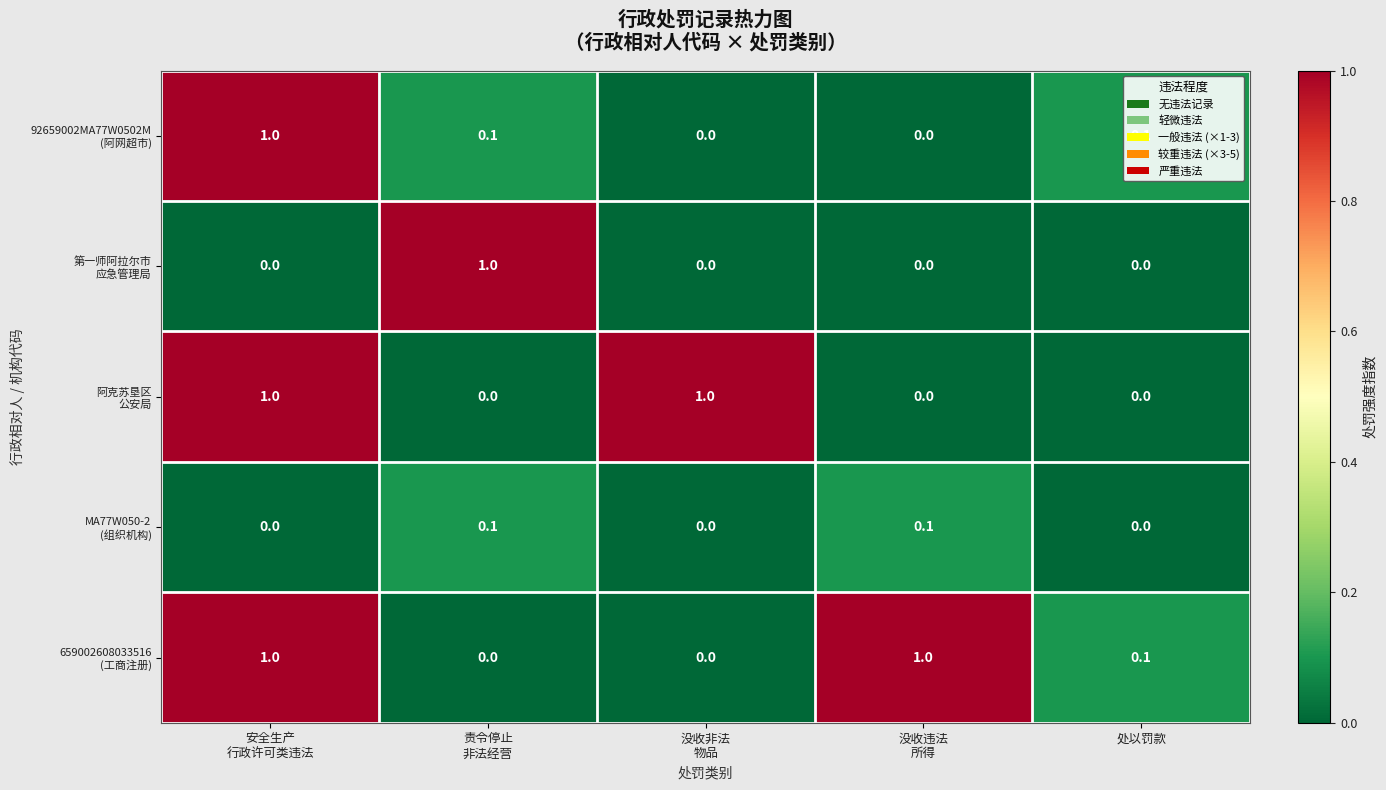

At how many categories does at least one series exceed 0?

5